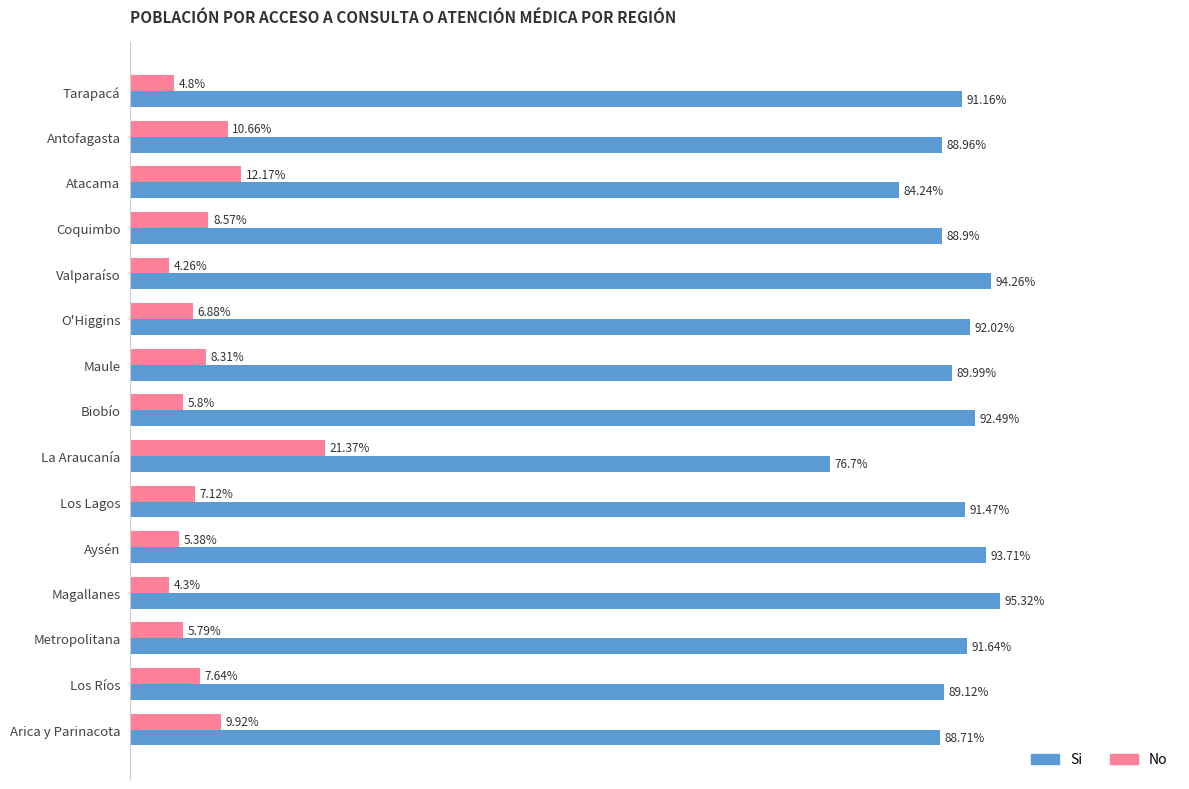

At which label is Si closest to 86?

Atacama